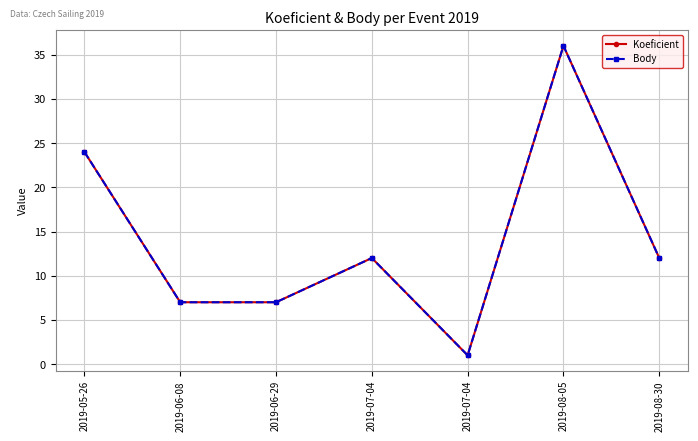

Does the chart have visible grid lines?

Yes